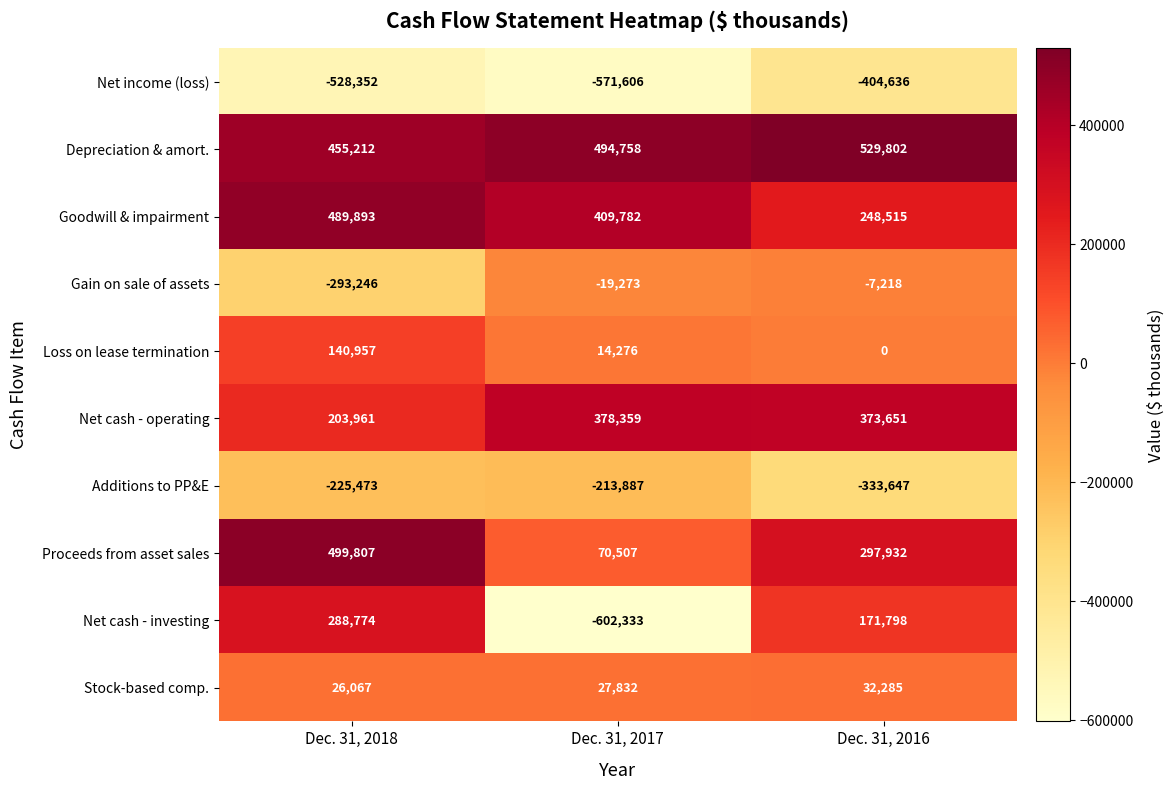

How many Depreciation & amort. values are between 455212 and 529802?

3